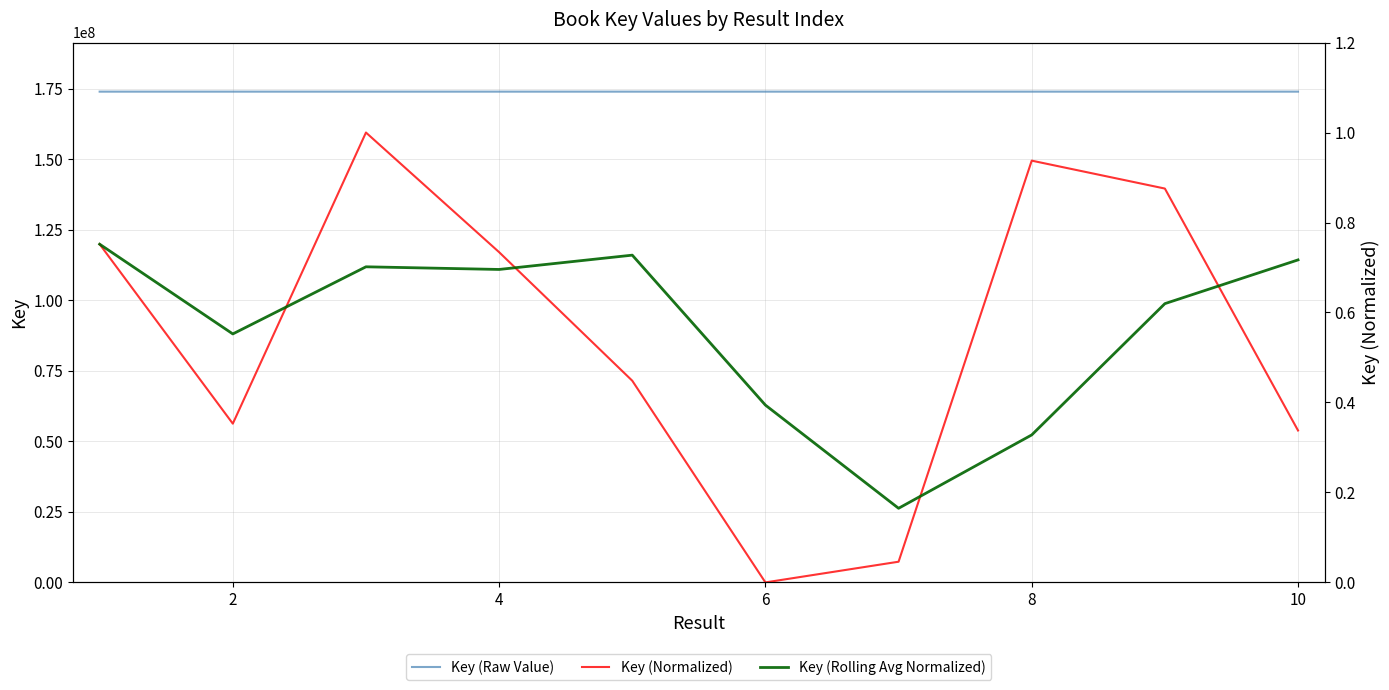

True or false: Key (Raw Value) and Key (Normalized) intersect in this chart.

False